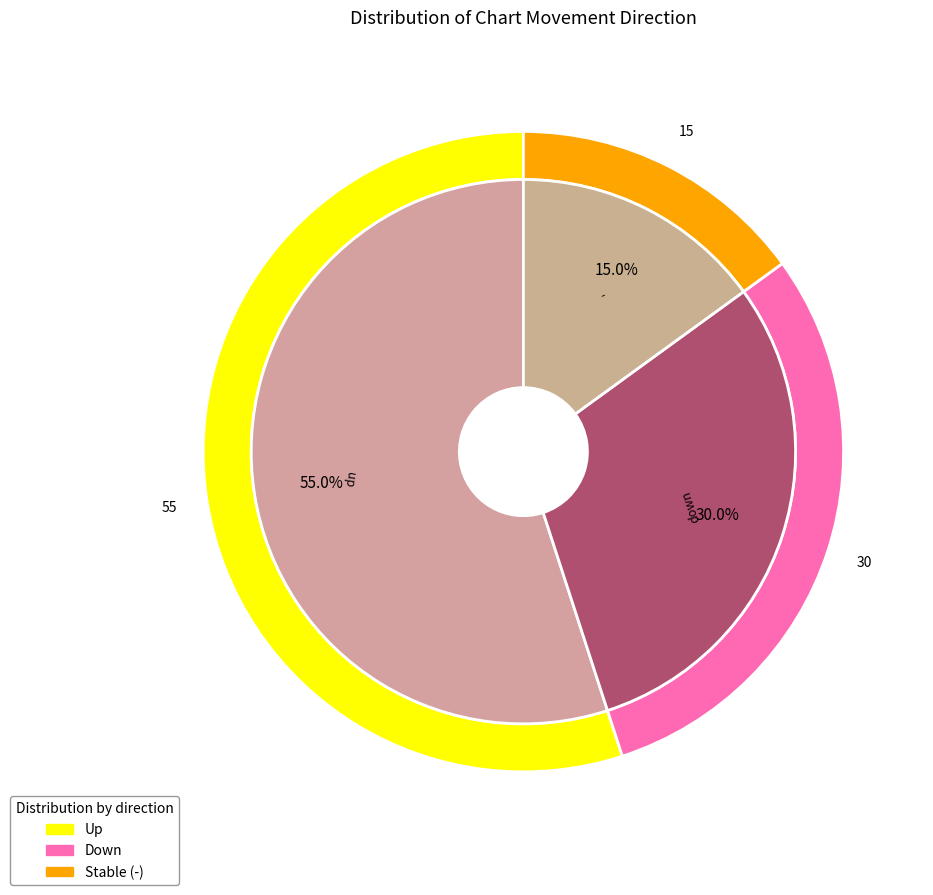

What is the largest slice in the pie chart?

up